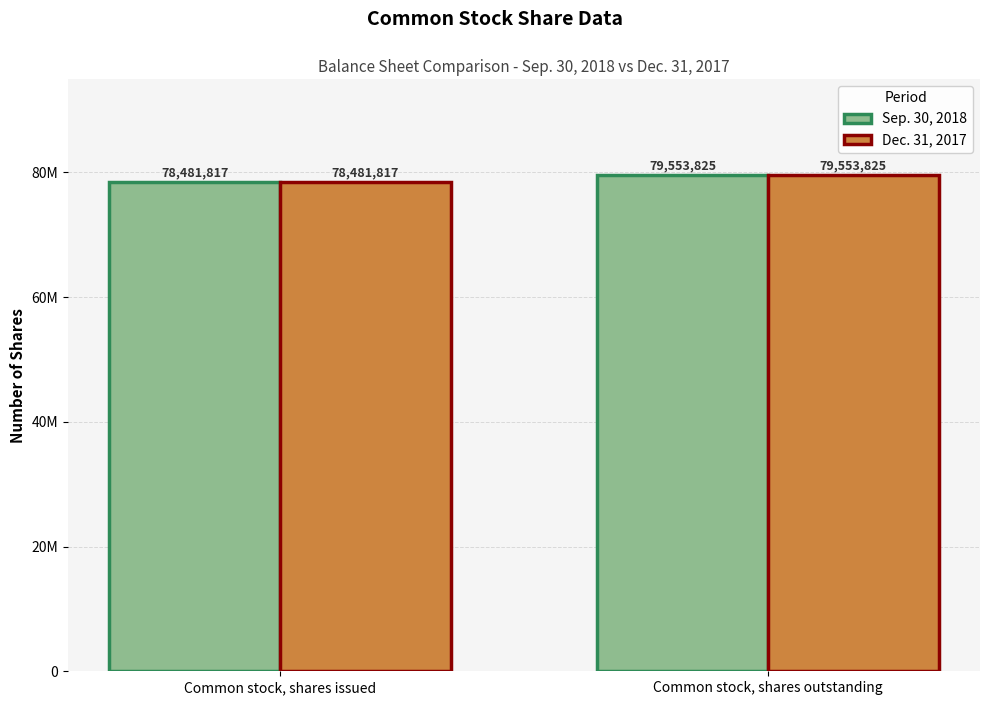

Is the value of Sep. 30, 2018 at Common stock, shares outstanding greater than the value of Dec. 31, 2017 at Common stock, shares issued?

Yes